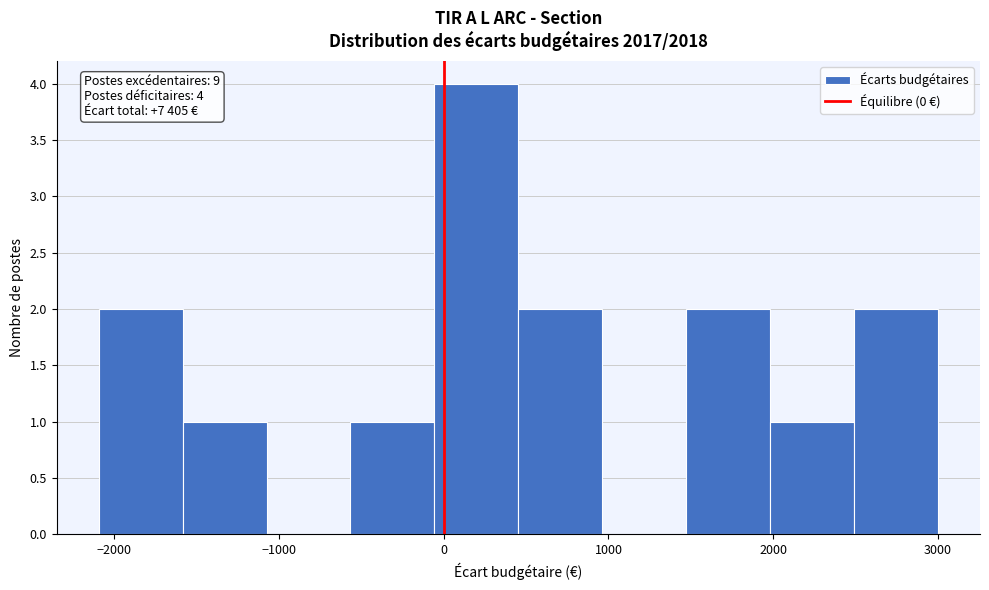

Which range on the x-axis has the tallest bar?

-100 to 500